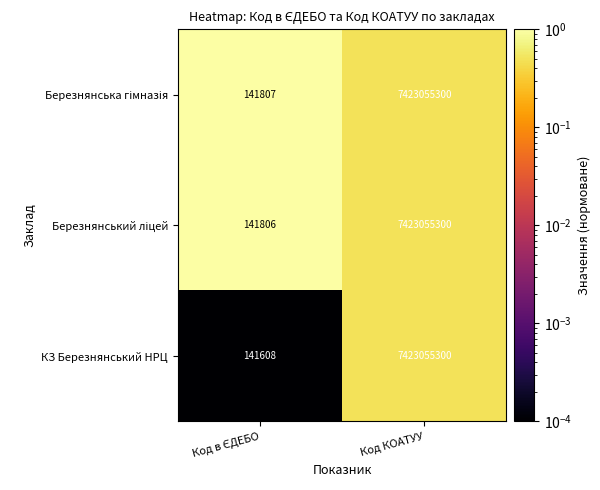

What is the lowest value of the КЗ Березнянський НРЦ series?

141608